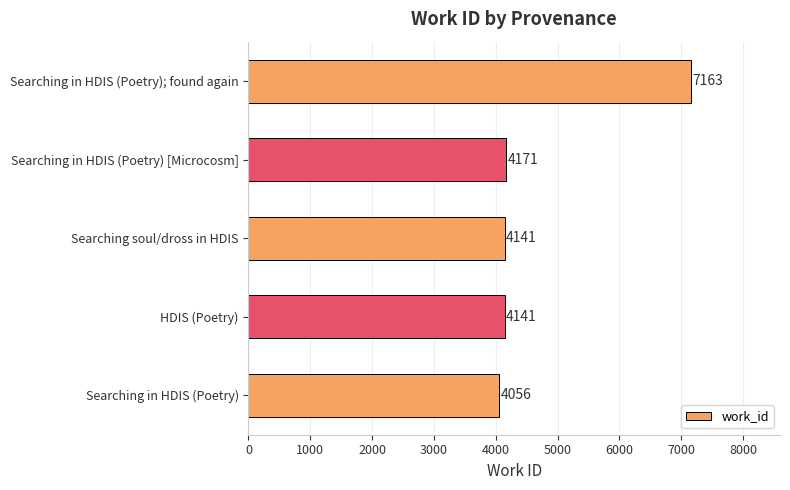

How many values are below 4141?

1